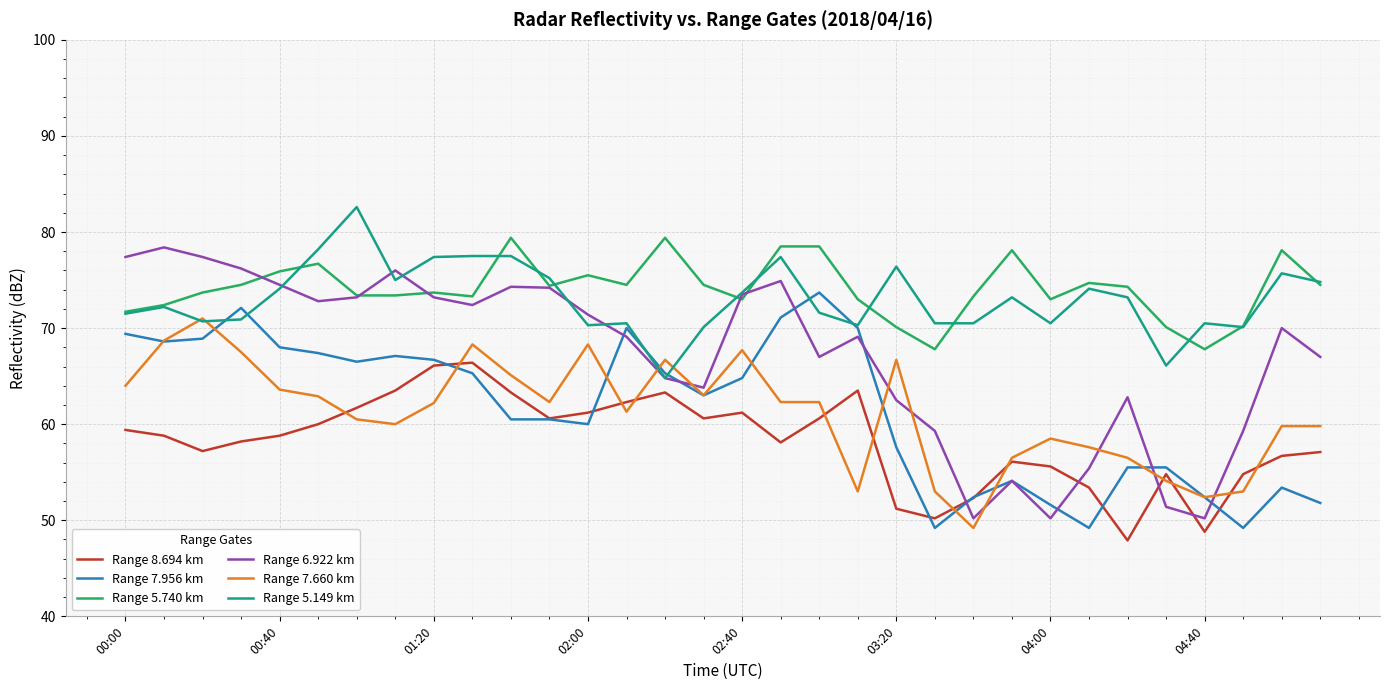

Which series has the widest spread of values?

Range 6.922 km